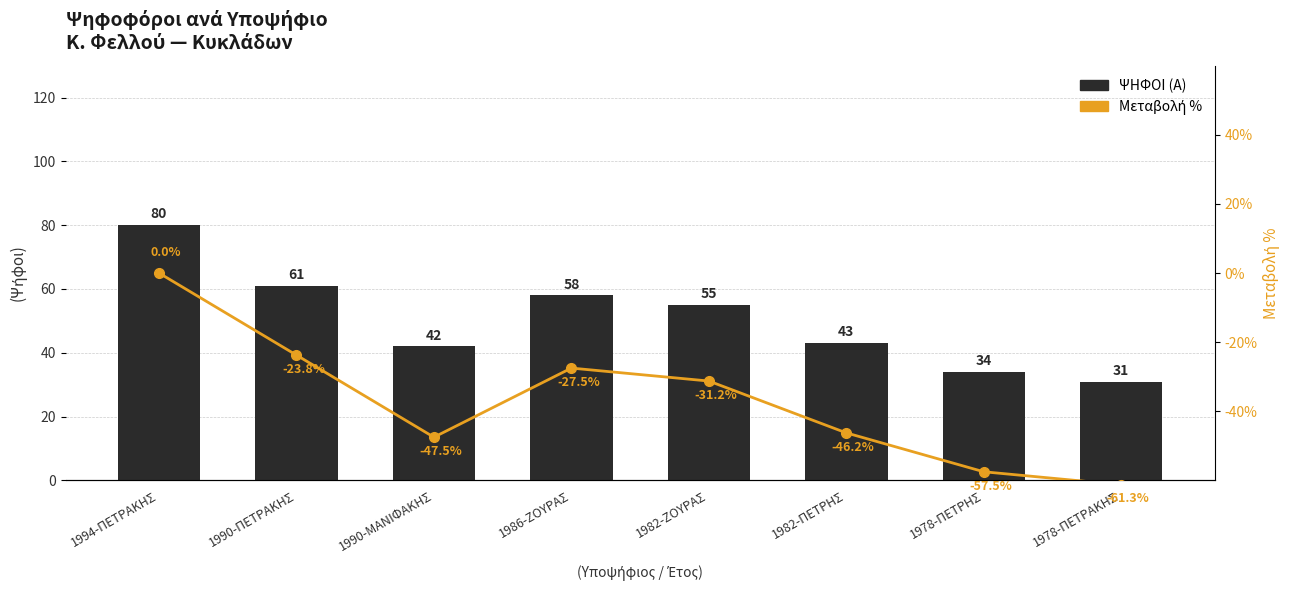

What position from the left is 1978-ΠΕΤΡΗΣ?

7